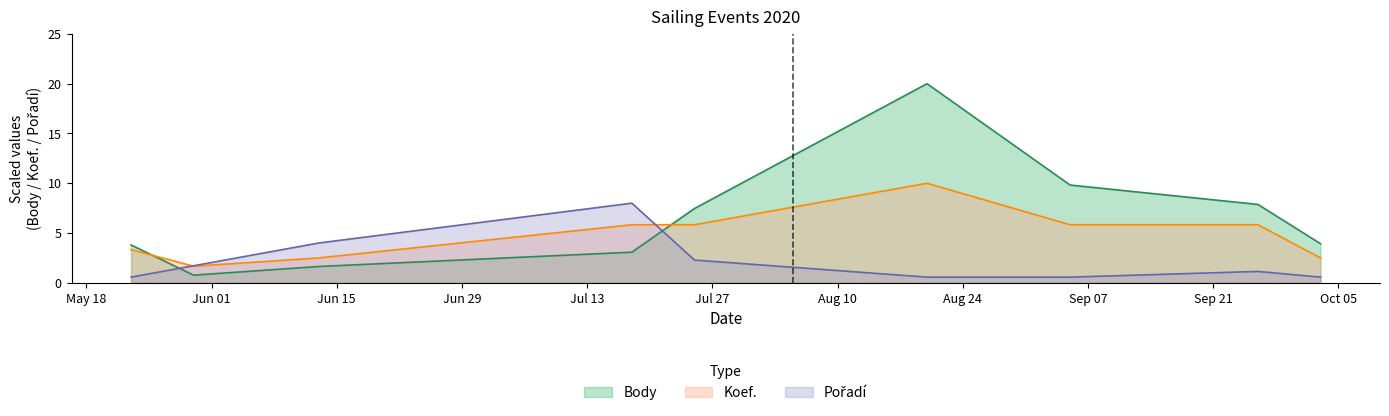

What value does the Body series have at 2020-09-26?

7.9